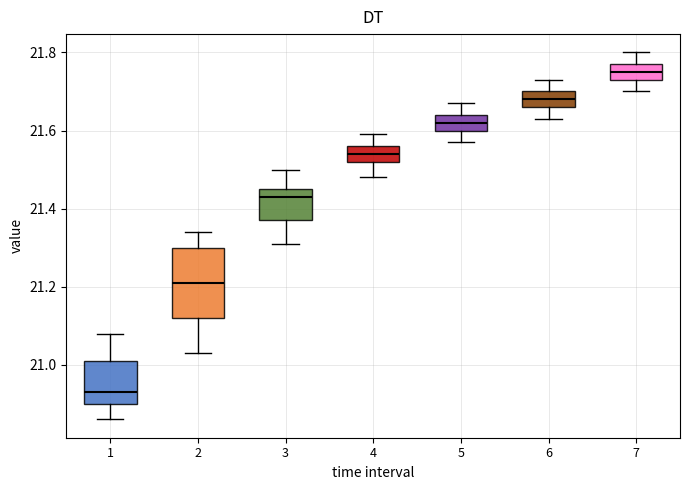

Reading left to right, transcribe this box plot: for each box, give where its median line is, the range the box spans, and where its two whiskers end, as read against the y-axis. The values are not printed on the chart, so give them approximately, as read against the axis.

1: median 20.94, box 20.90 to 21.02, whiskers 20.86 to 21.08
2: median 21.22, box 21.12 to 21.30, whiskers 21.04 to 21.34
3: median 21.44, box 21.38 to 21.46, whiskers 21.32 to 21.50
4: median 21.54, box 21.52 to 21.56, whiskers 21.48 to 21.60
5: median 21.62, box 21.60 to 21.64, whiskers 21.58 to 21.68
6: median 21.68, box 21.66 to 21.70, whiskers 21.64 to 21.74
7: median 21.76, box 21.74 to 21.78, whiskers 21.70 to 21.80